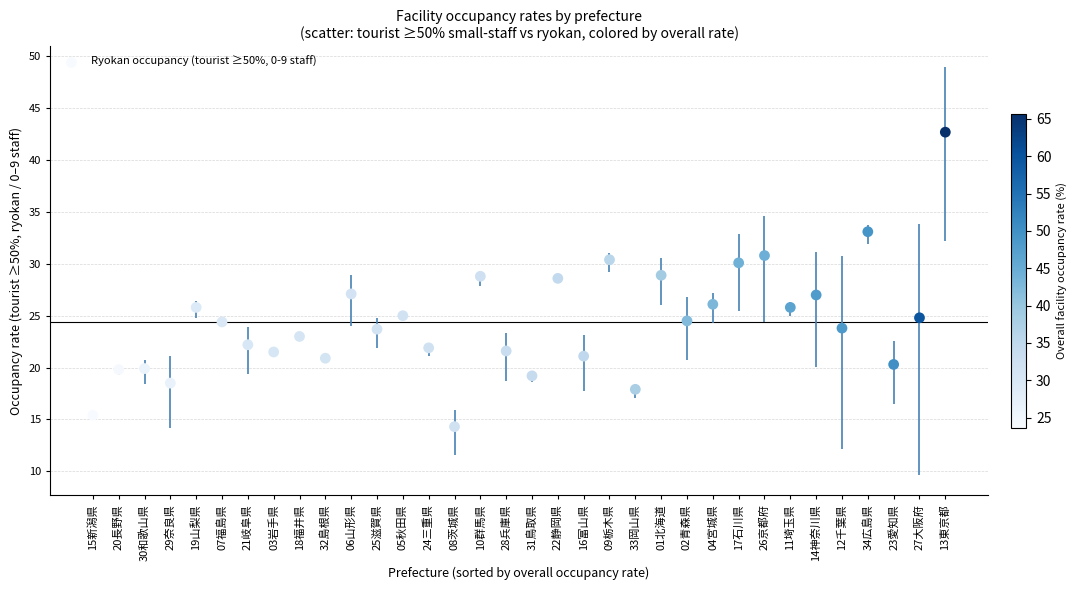

What is the range of Y values (max minus min)?

28.4